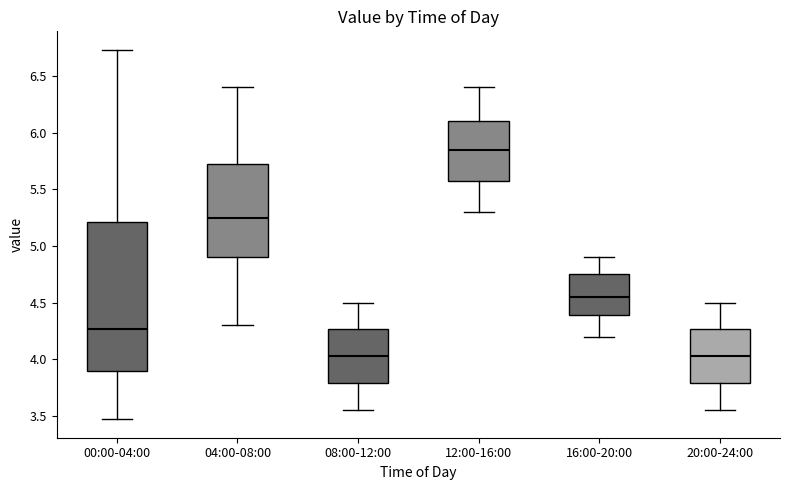

Comparing the boxes themselves (not the whiskers), which one is the tallest?

00:00-04:00